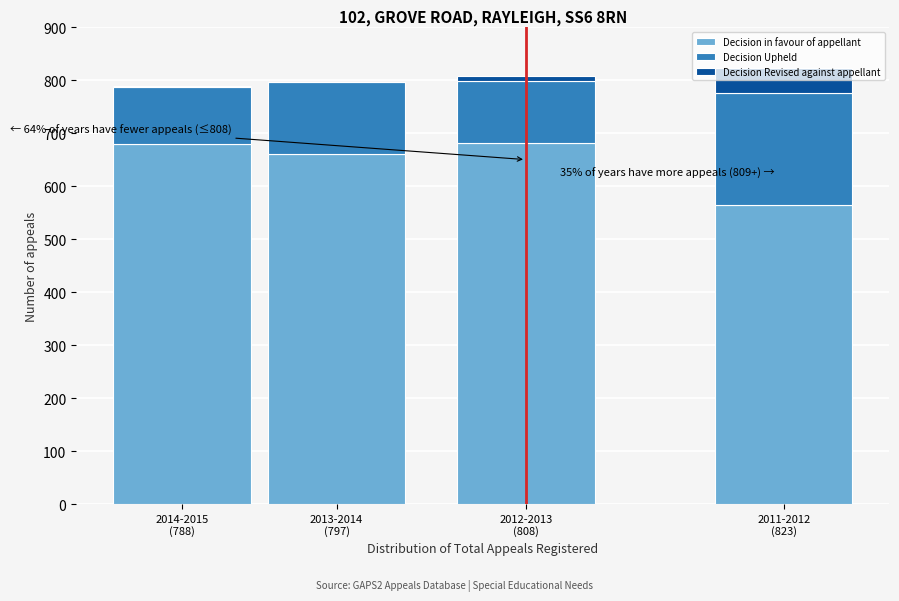

What are all the series names shown in the legend?

Decision in favour of appellant, Decision Upheld, Decision Revised against appellant